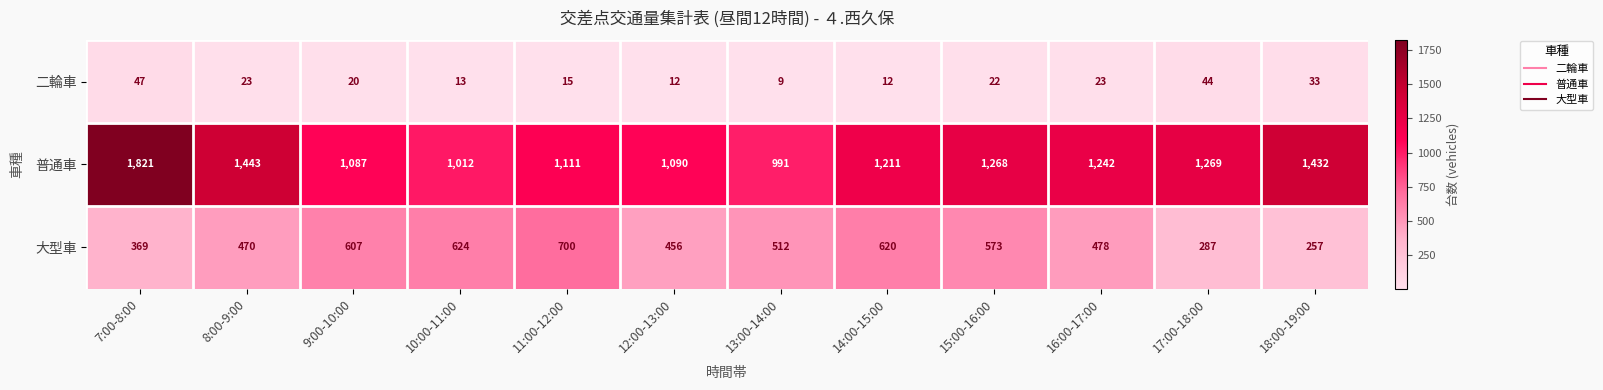

The 普通車 series shows 1012 at 10:00-11:00. True or false?

True